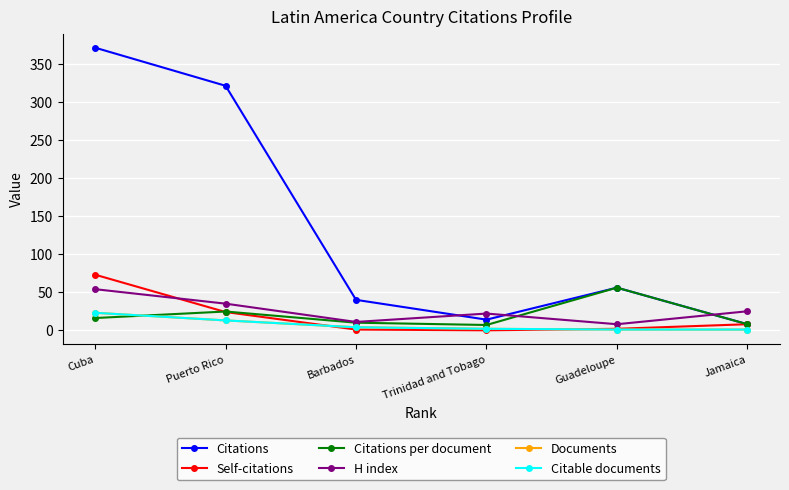

Does the chart have visible grid lines?

Yes